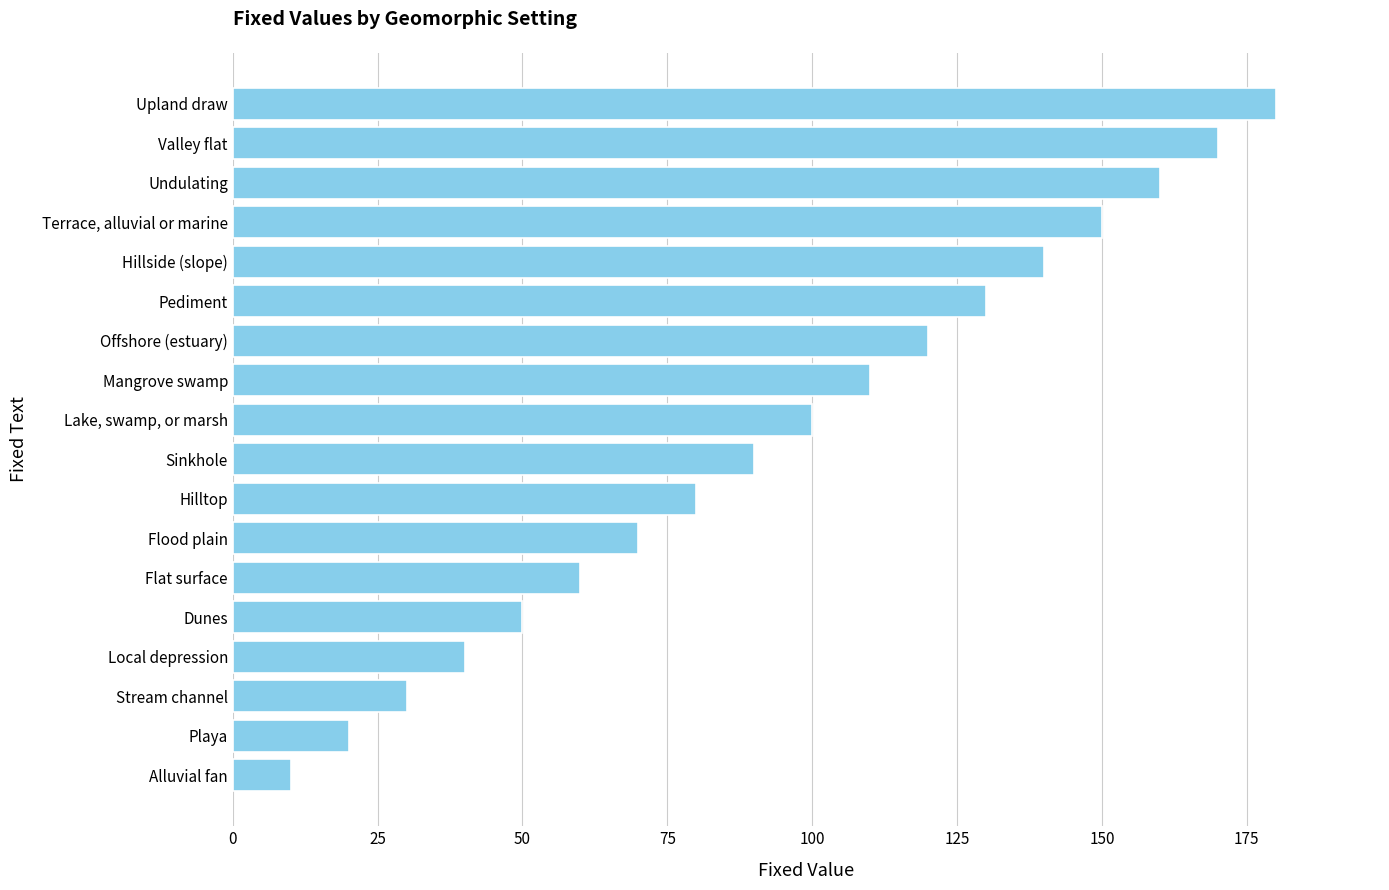

What is the average value?

95